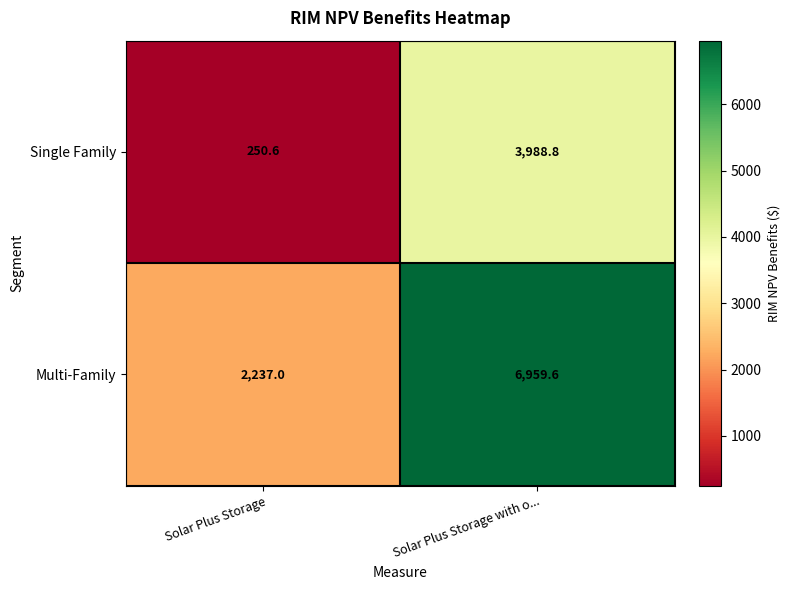

What is the smallest value displayed?

250.6